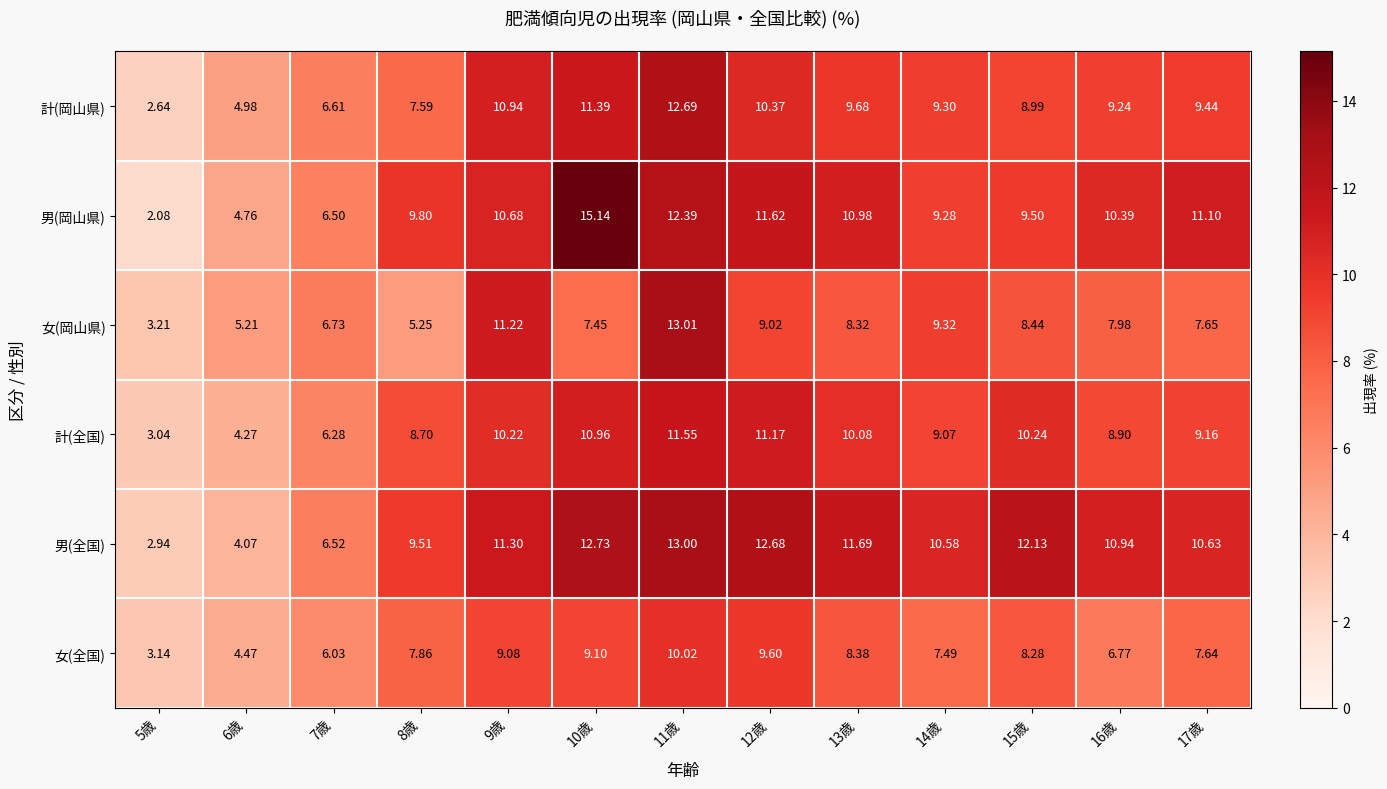

Which series has the largest total across all categories?

男(全国)